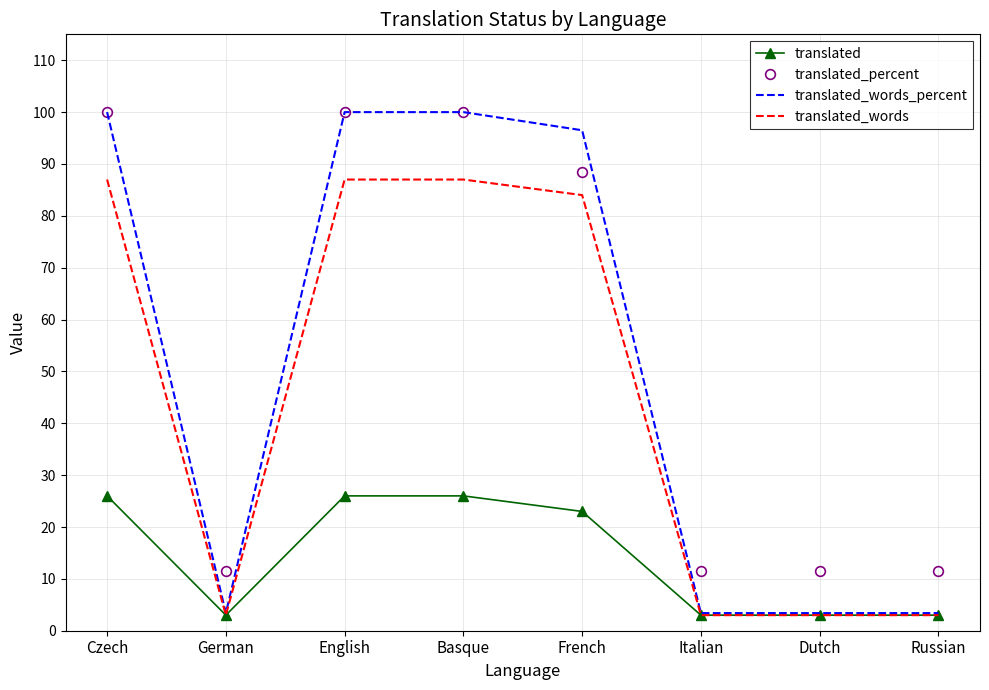

What position from the right is English?

6